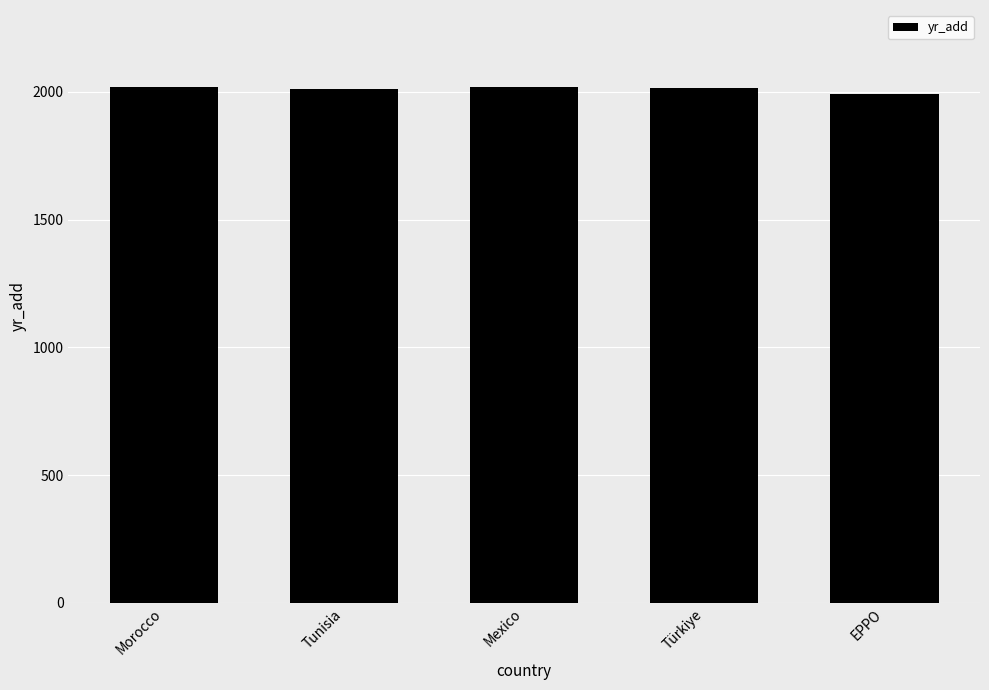

Read the value at Türkiye.

2016